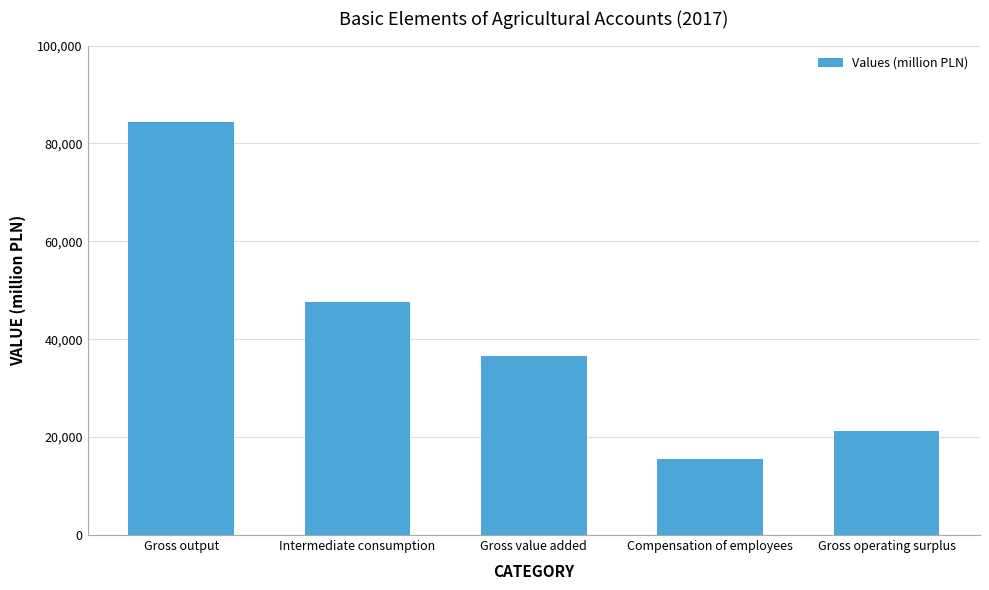

The value at Gross operating surplus is 33070. True or false?

False